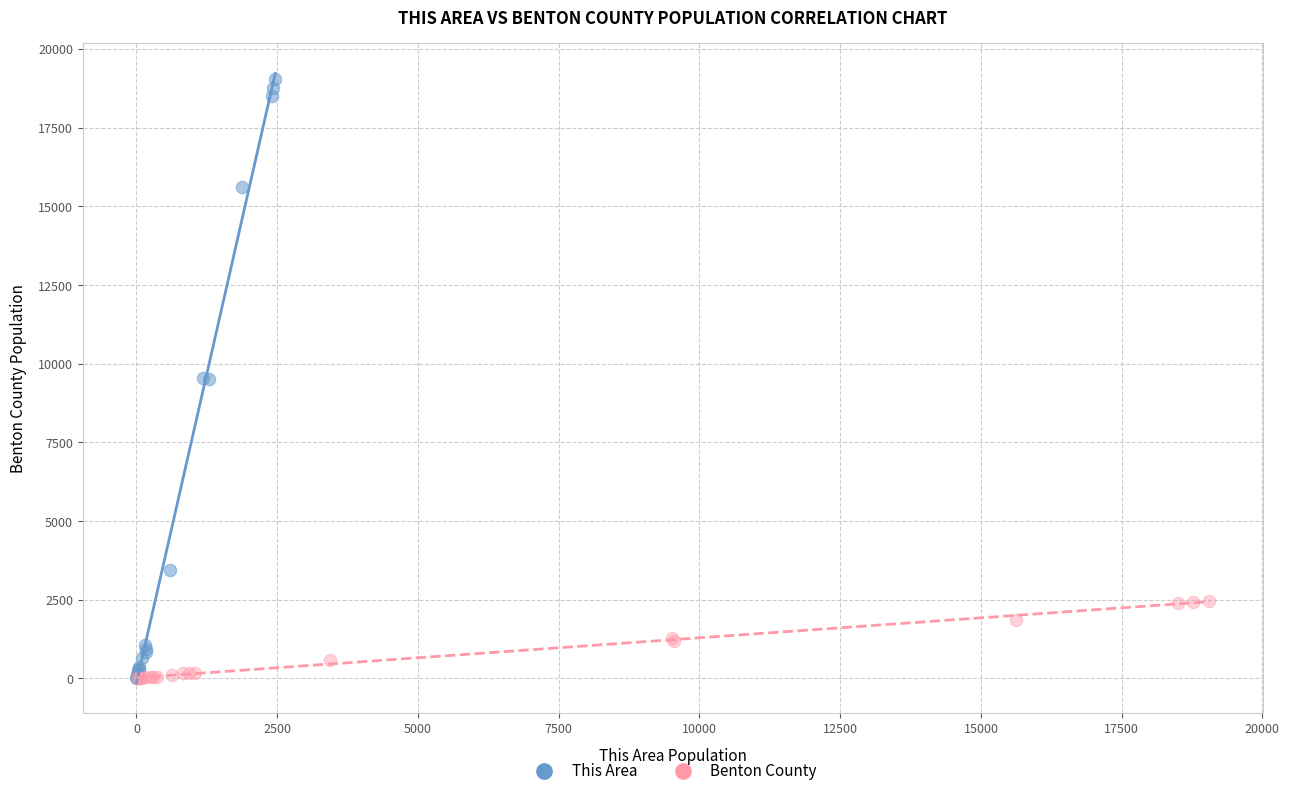

Which series has the largest Y range (max minus min)?

This Area